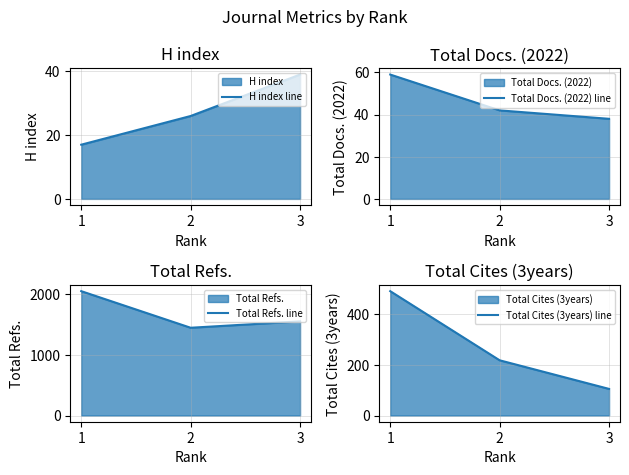

Reading right to left, transcribe all the data shown in this chart.

H index line: 3=39	2=26	1=17
Total Docs. (2022) line: 3=38	2=42	1=59
Total Refs. line: 3=1551	2=1446	1=2049
Total Cites (3years) line: 3=105	2=218	1=491